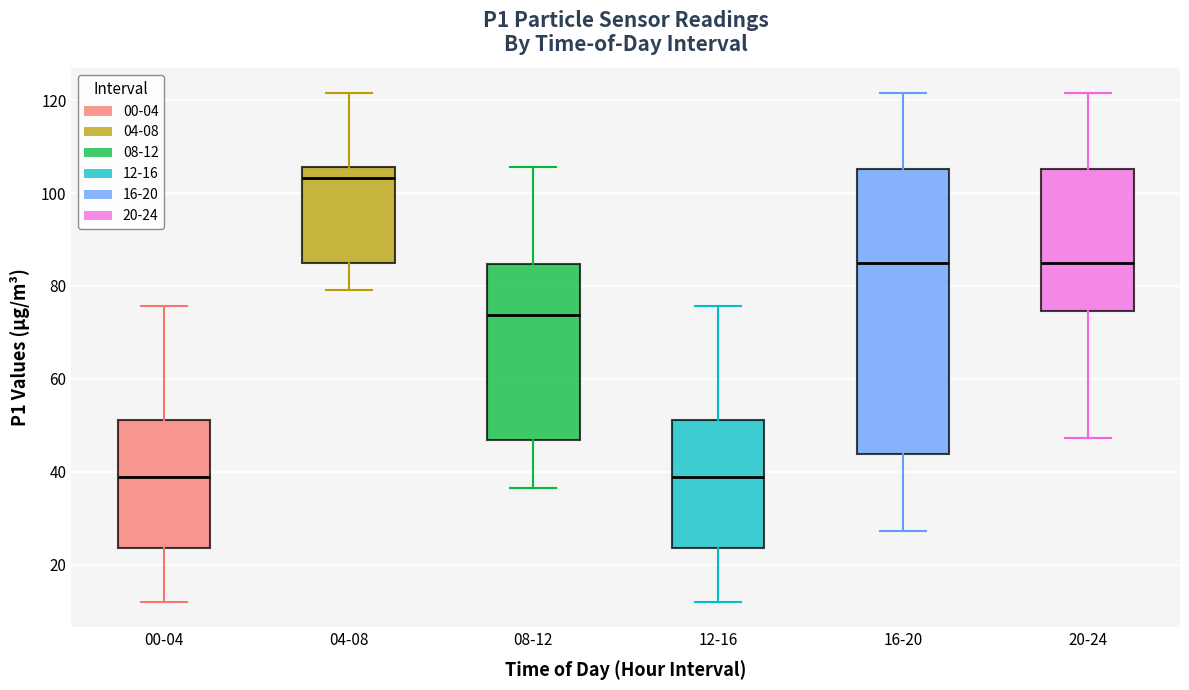

Reading left to right, transcribe this box plot: for each box, give where its median line is, the range the box spans, and where its two whiskers end, as read against the y-axis. The values are not printed on the chart, so give them approximately, as read against the axis.

00-04: median 38, box 24 to 52, whiskers 12 to 76
04-08: median 104, box 86 to 106, whiskers 80 to 122
08-12: median 74, box 46 to 84, whiskers 36 to 106
12-16: median 38, box 24 to 52, whiskers 12 to 76
16-20: median 84, box 44 to 106, whiskers 28 to 122
20-24: median 84, box 74 to 106, whiskers 48 to 122